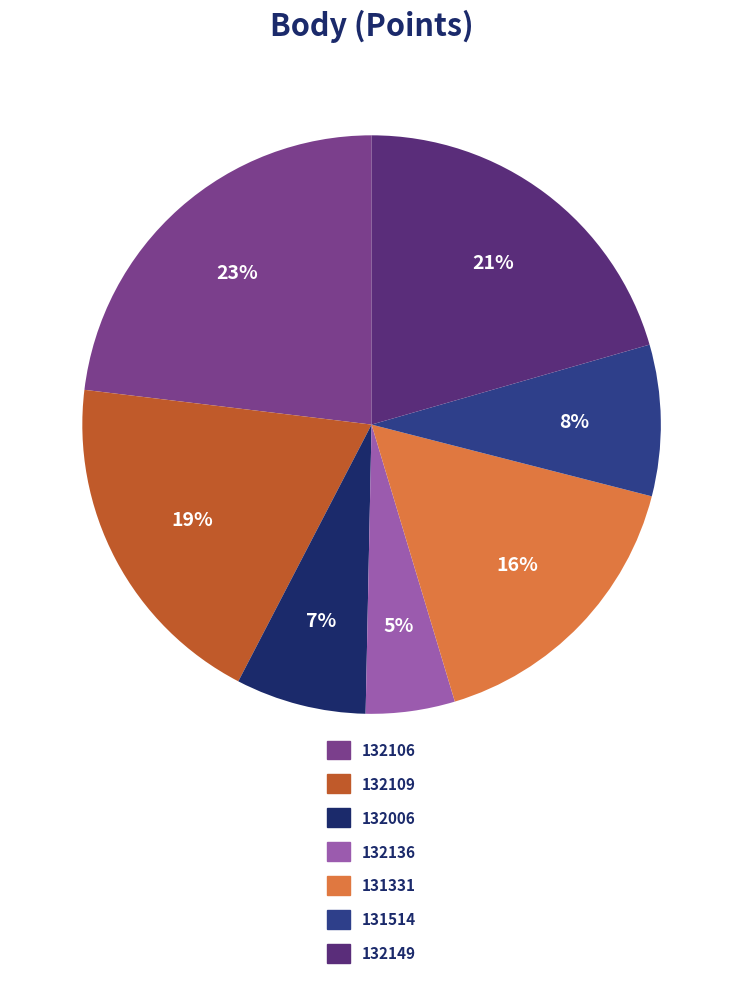

The 132109 slice represents 19% of the pie. True or false?

True